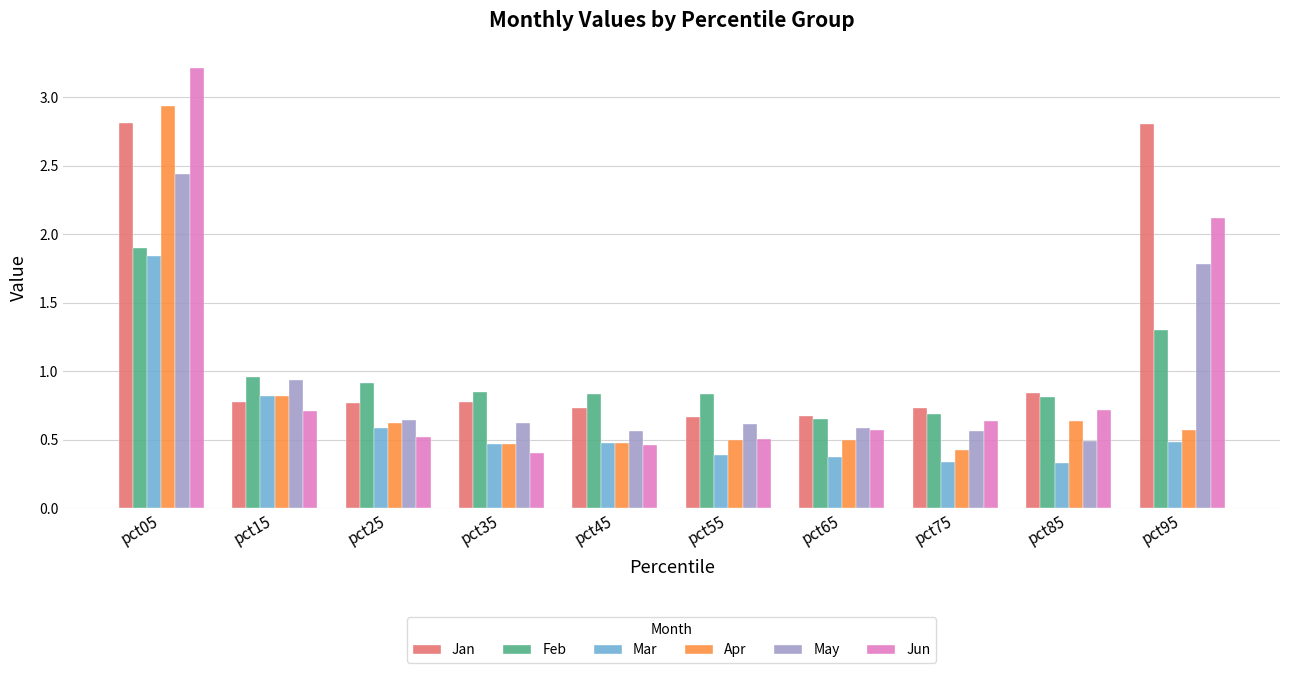

Does the chart contain any negative values?

No